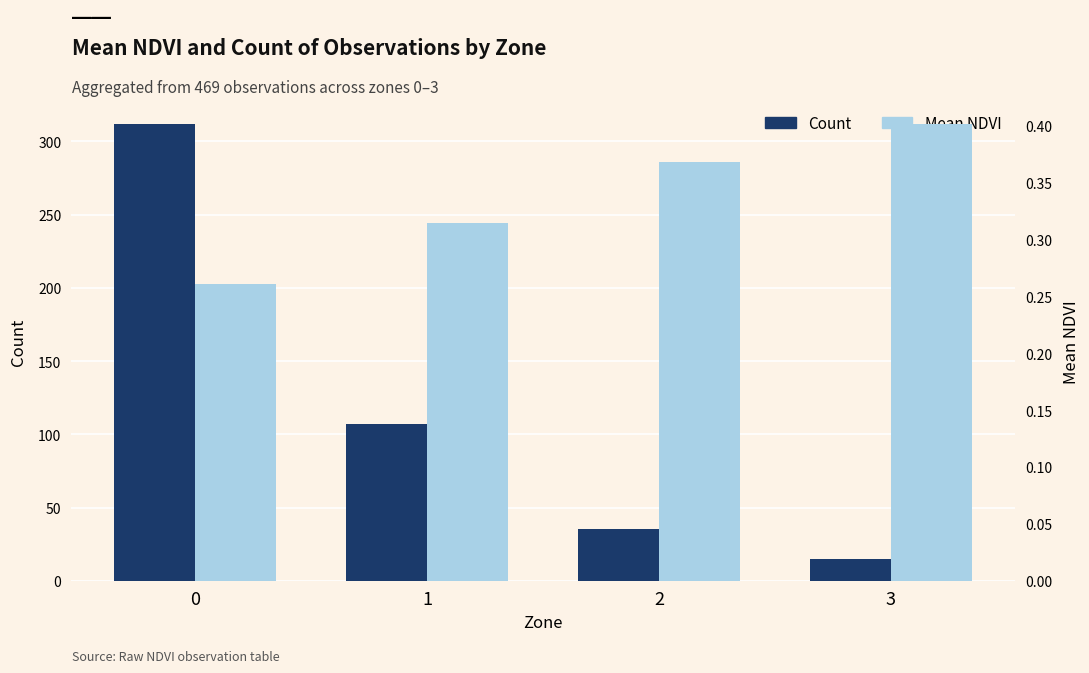

Are the bars horizontal?

No